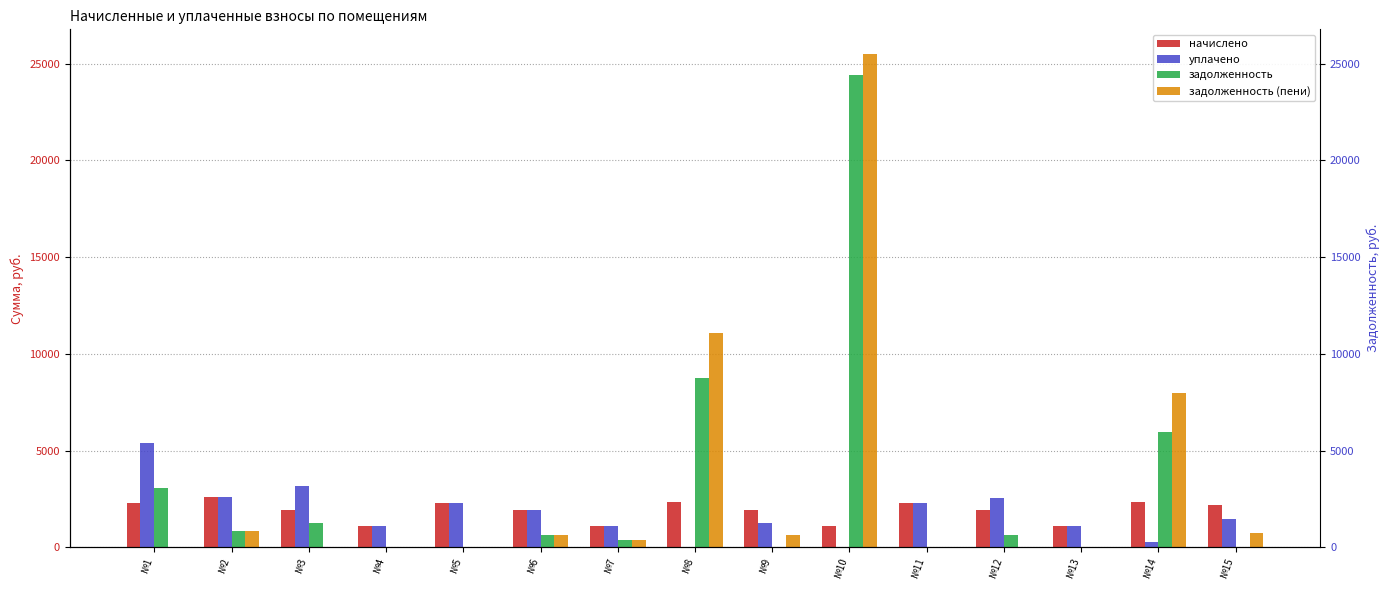

What is the total value across all series at №5?

4616.1